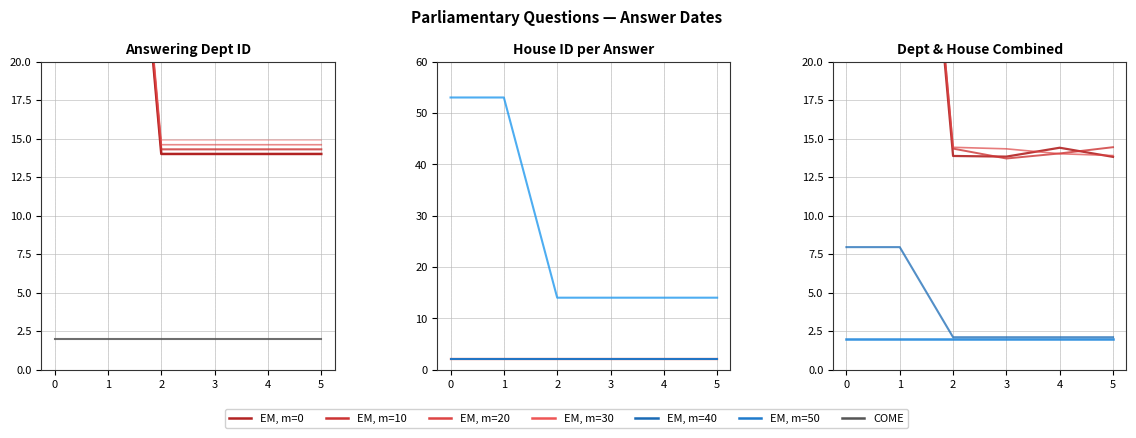

How many data points in EM, m=10 are above 14?

5